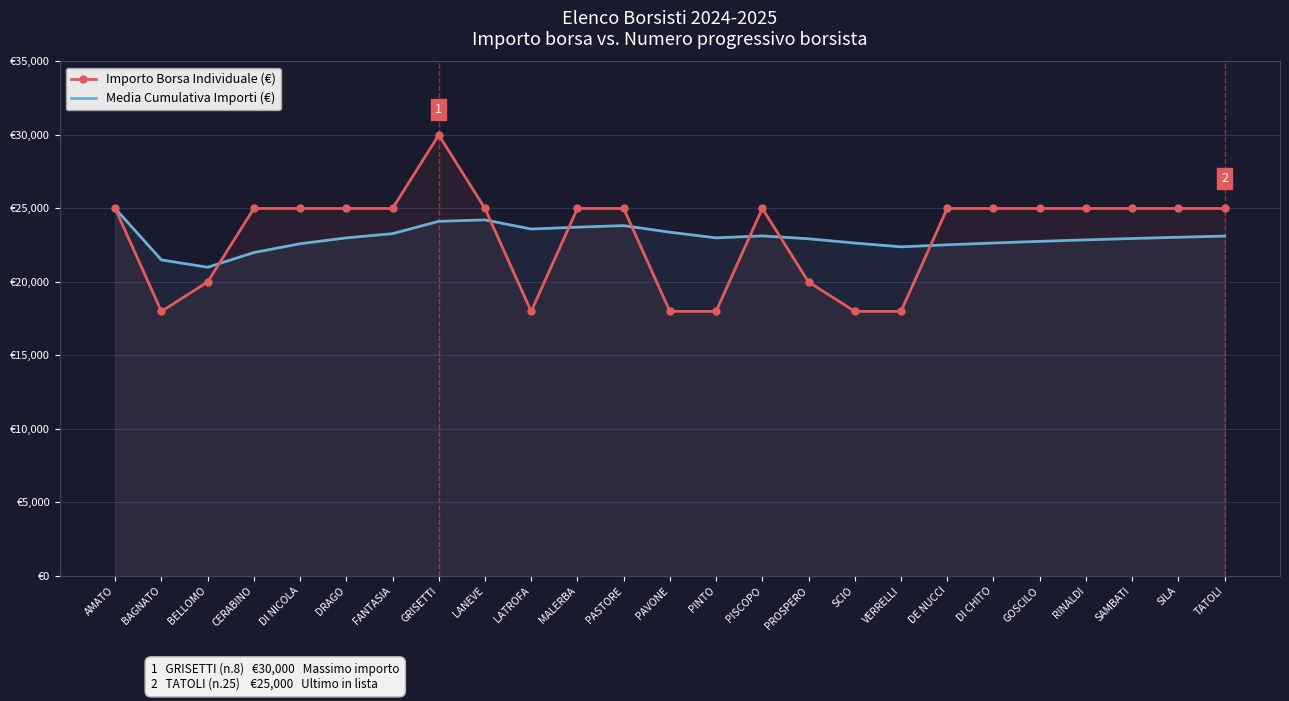

Which series has the largest range (max minus min)?

Importo Borsa Individuale (€)